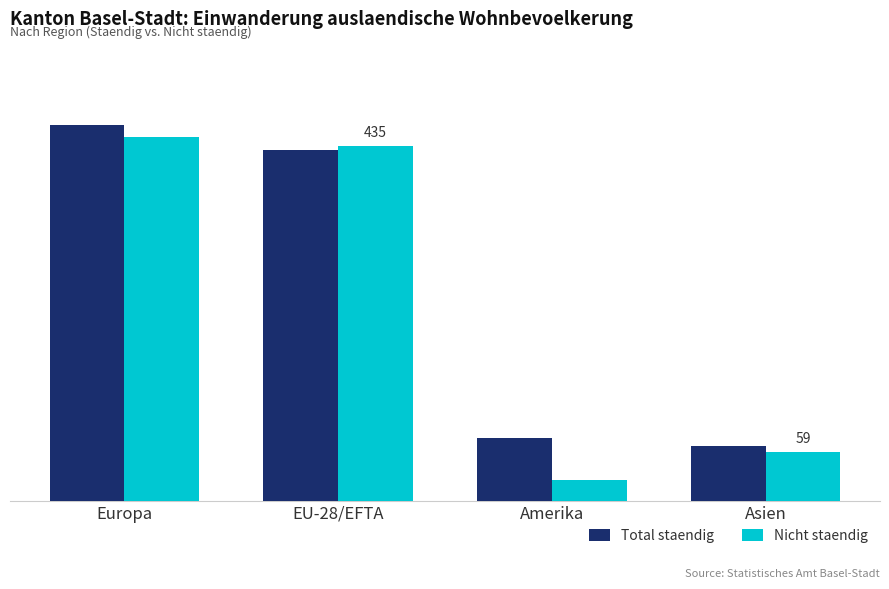

Is the value of Total staendig at Europa greater than the value of Nicht staendig at Europa?

Yes